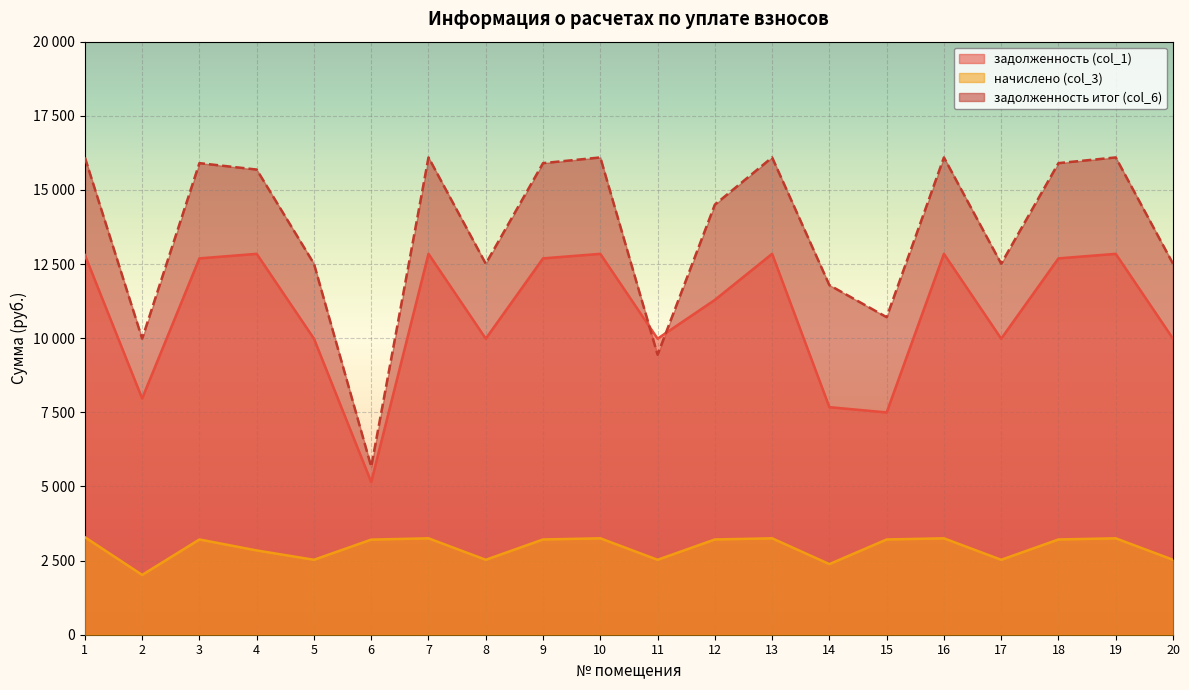

True or false: задолженность итог (col_6) and начислено (col_3) cross at least once.

False